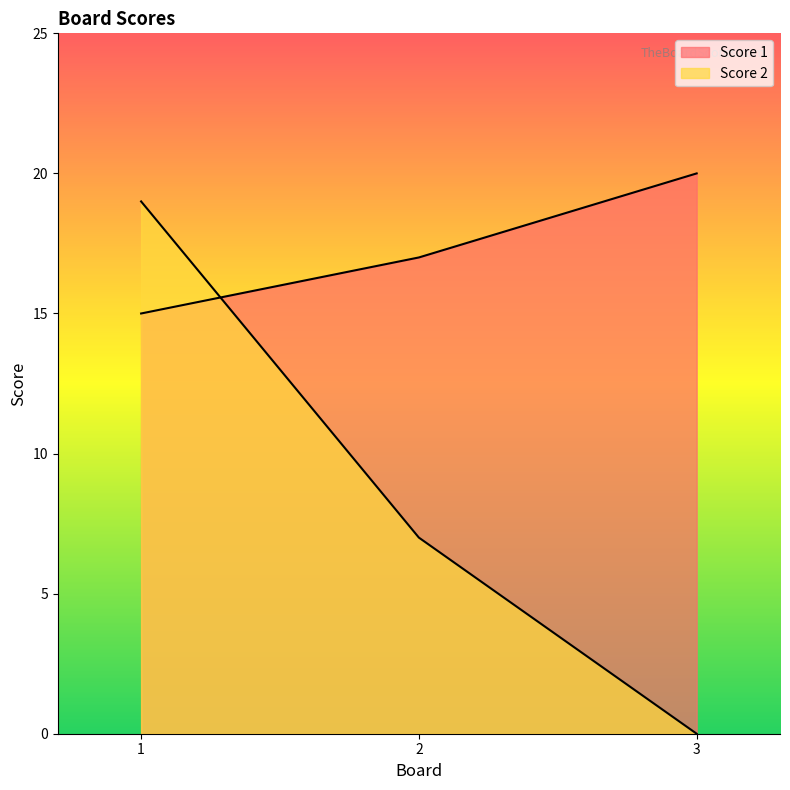

At which label does Score 1 reach its minimum?

1